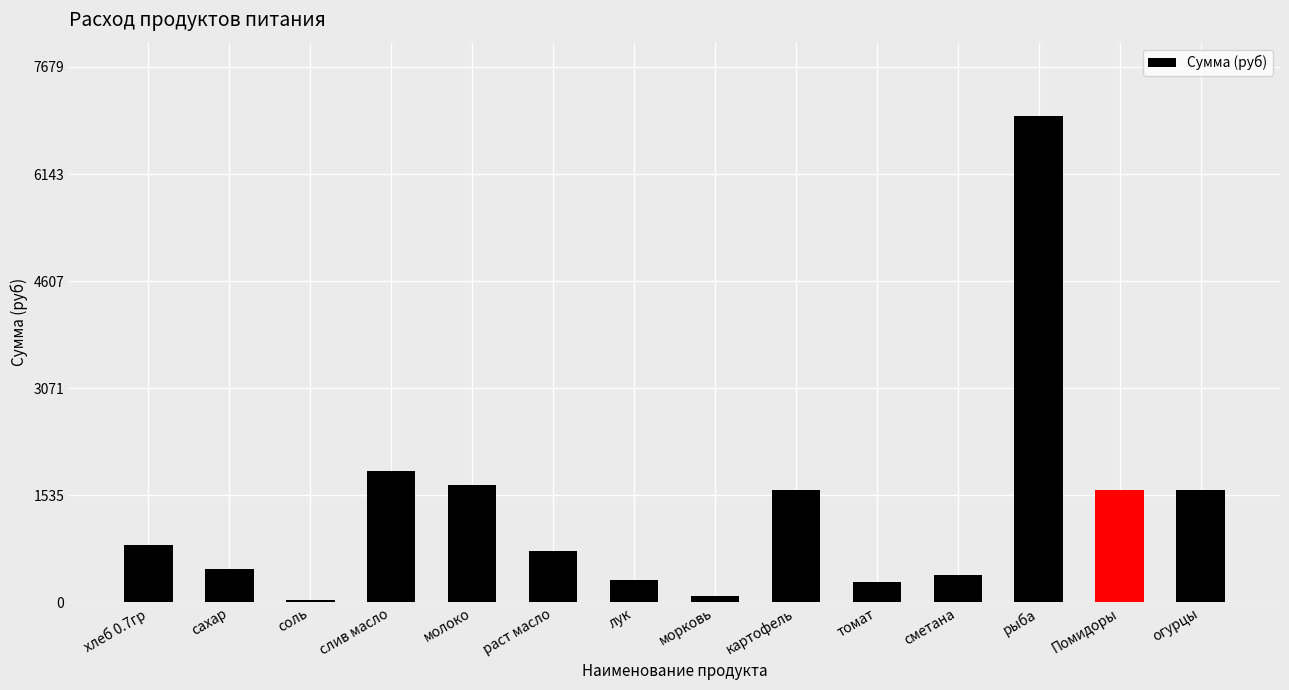

Where is the data nearest to the value 3507?

слив масло